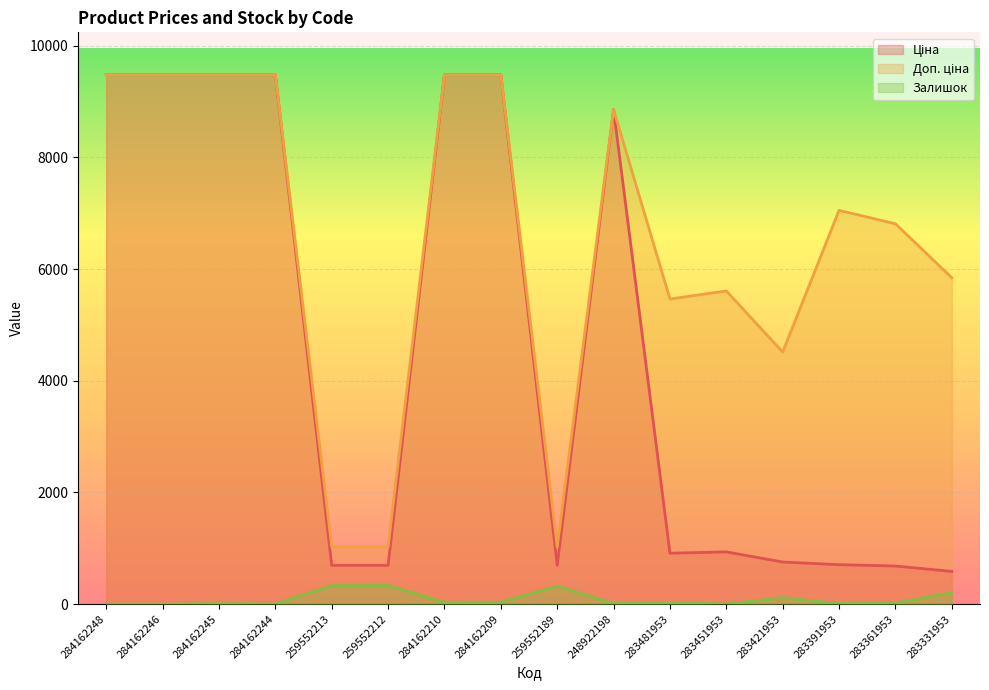

Is it true that Ціна equals 934.1 at 259552189?

False